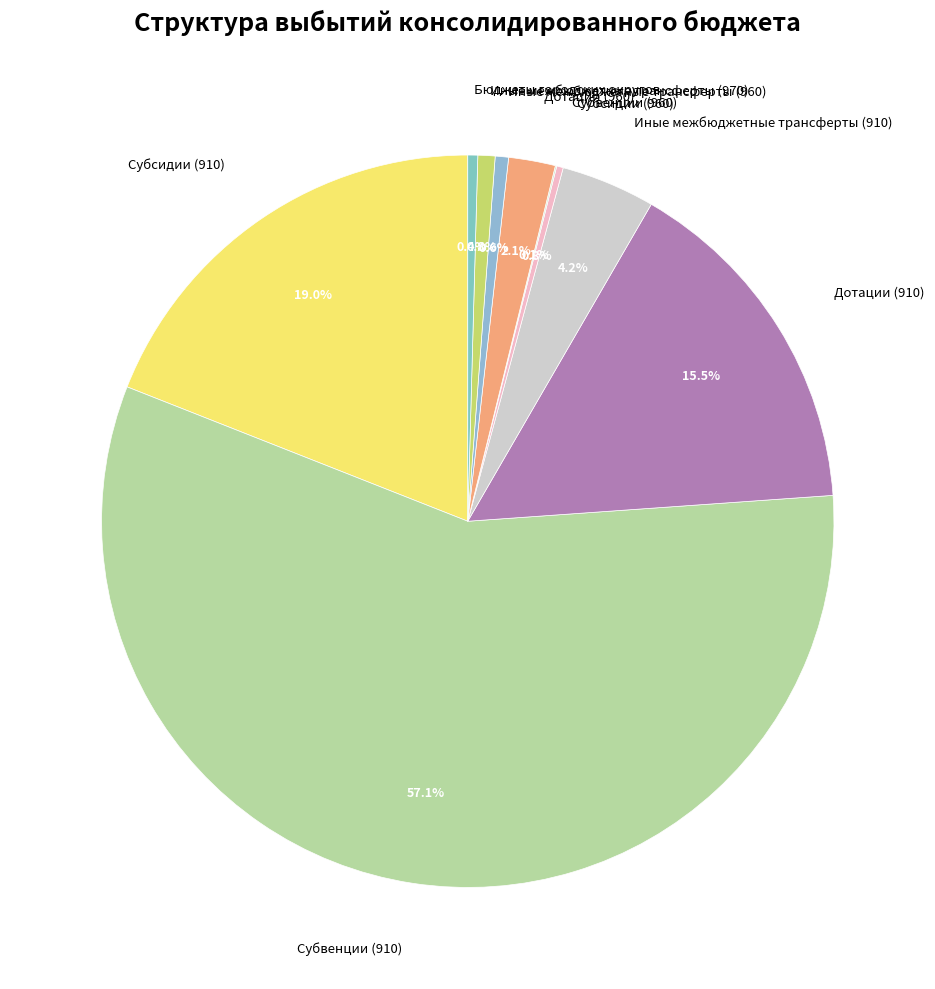

Which category has the biggest portion of the pie?

Субвенции (910)